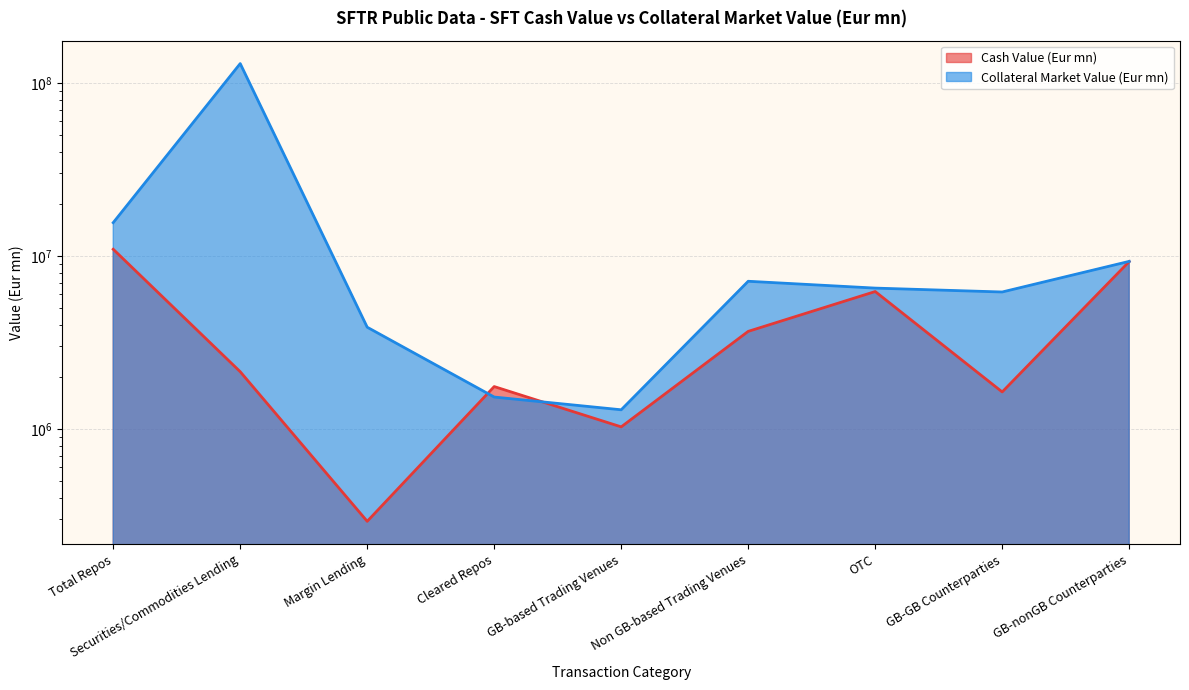

Read the Collateral Market Value (Eur mn) value at Non GB-based Trading Venues.

7131691.3